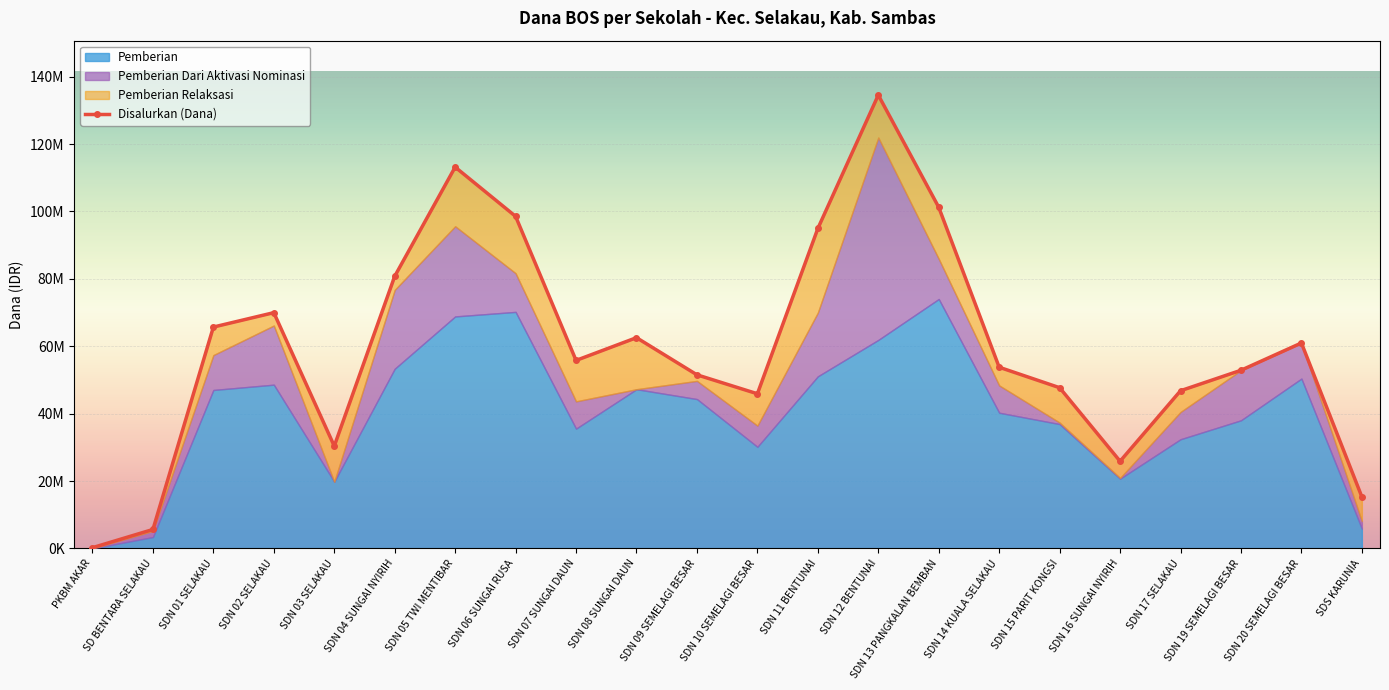

What is the maximum value shown in the chart?

134550000